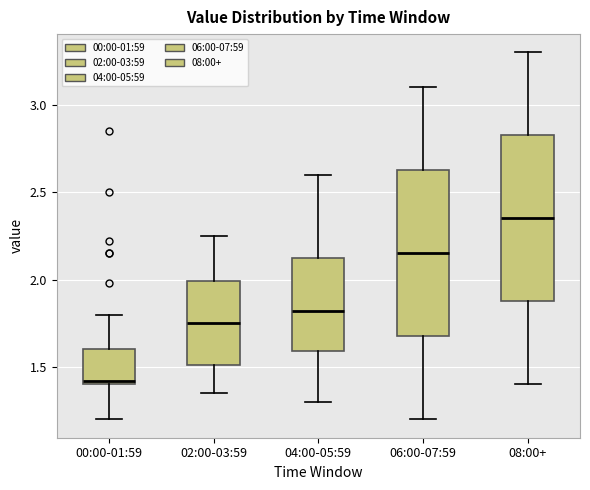

Which box's median line is the lowest?

00:00-01:59